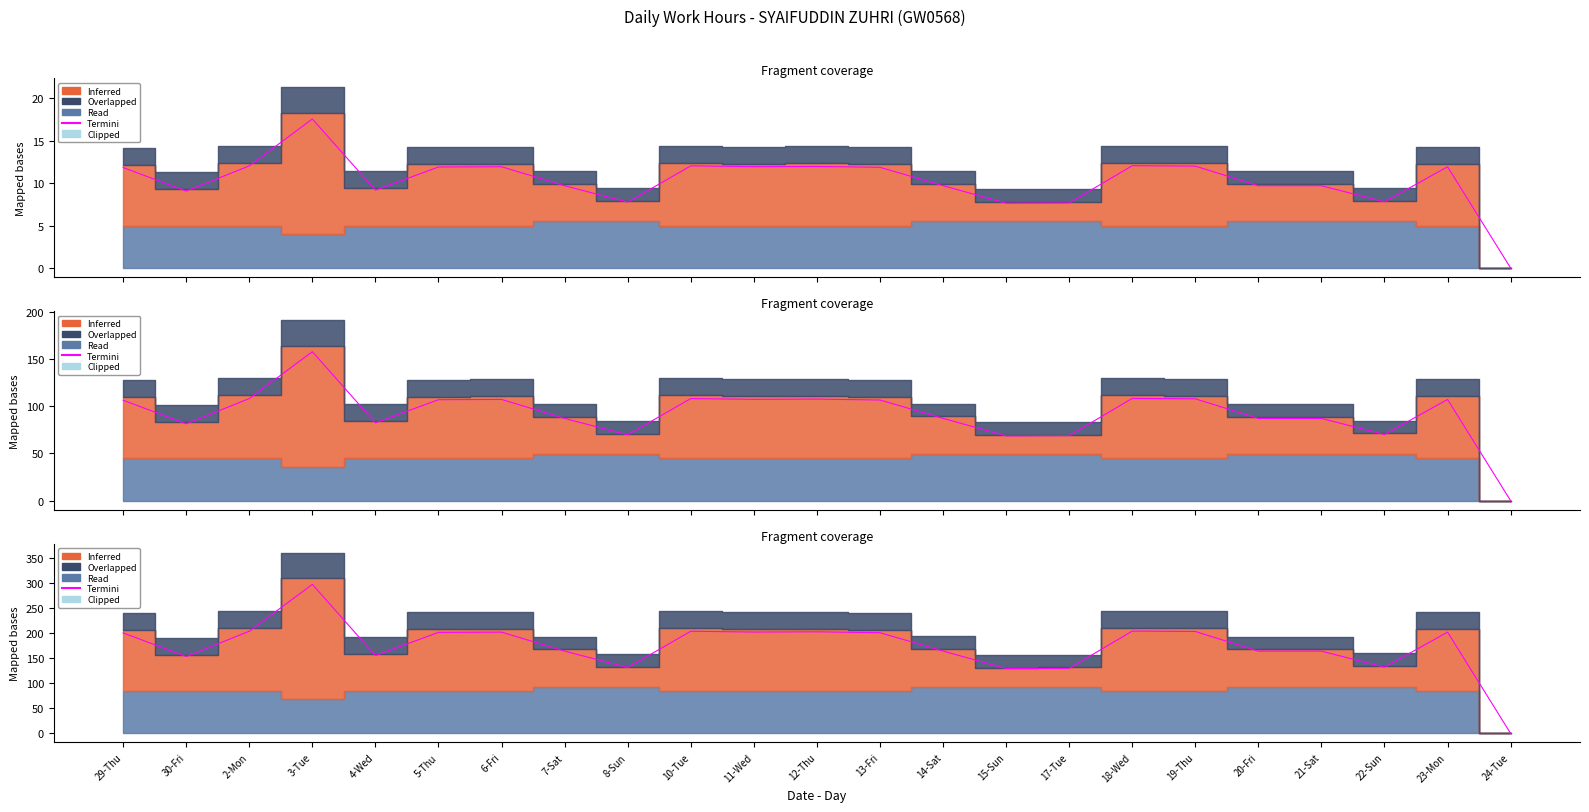

Which label corresponds to the largest value in the chart?

3-Tue